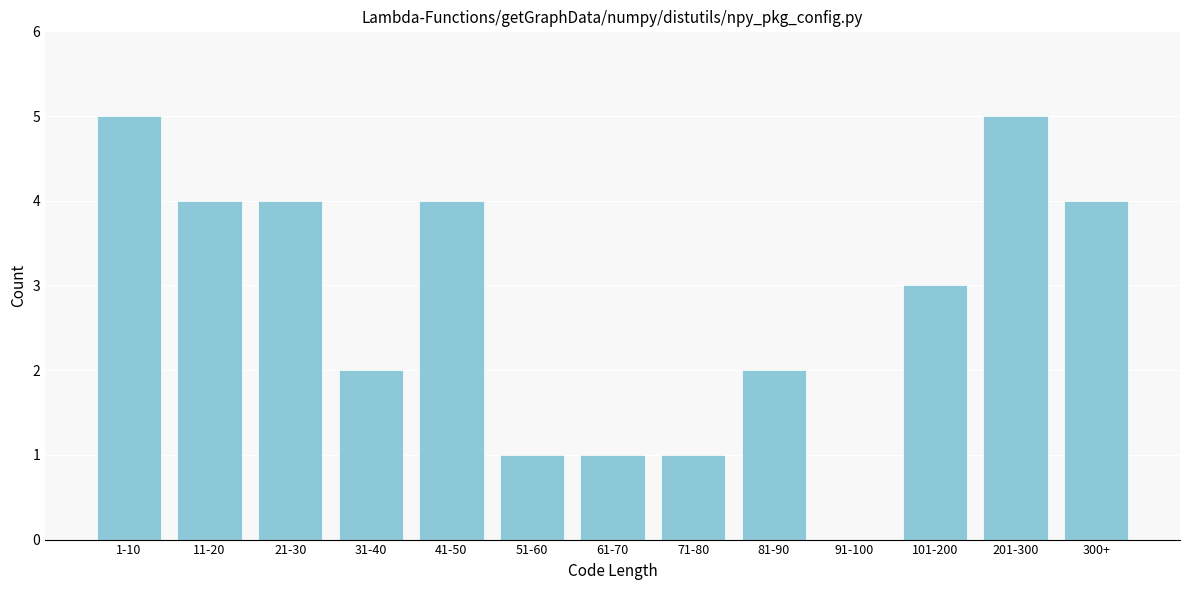

Reading right to left, extract all data points from this chart.

300+=4	201-300=5	101-200=3	91-100=0	81-90=2	71-80=1	61-70=1	51-60=1	41-50=4	31-40=2	21-30=4	11-20=4	1-10=5